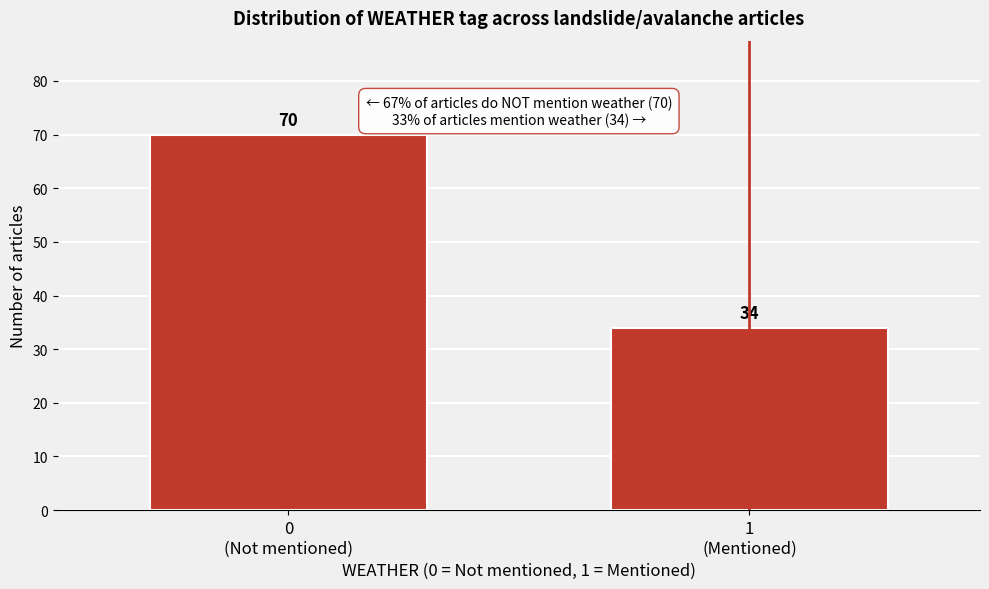

Reading right to left, what are all the values shown in this chart?

34	70